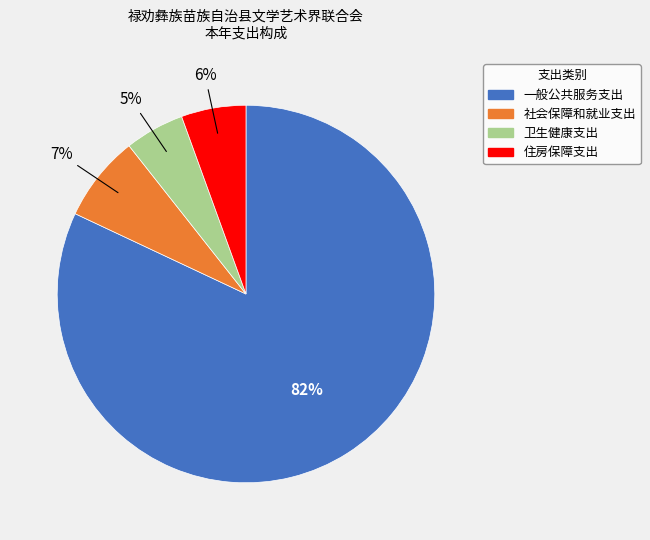

What is the ratio of the value at 社会保障和就业支出 to the value at 卫生健康支出?

1.4